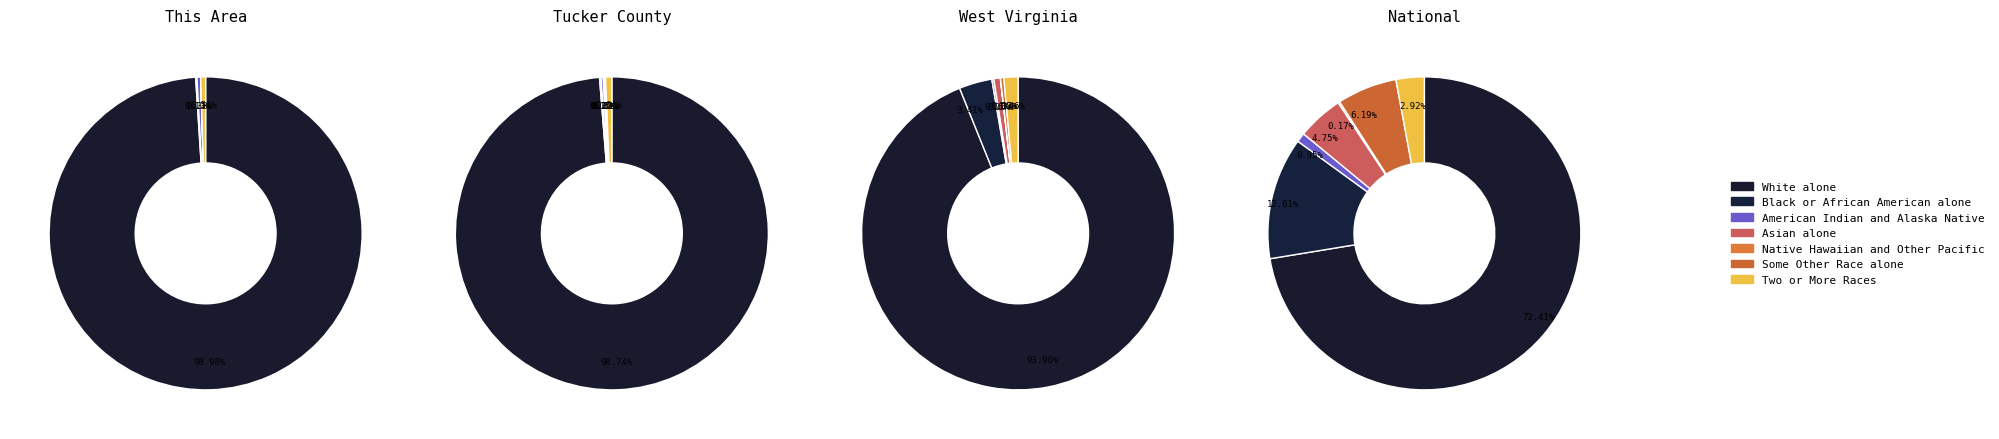

Is it true that Black or African American alone is 23% of the pie?

False